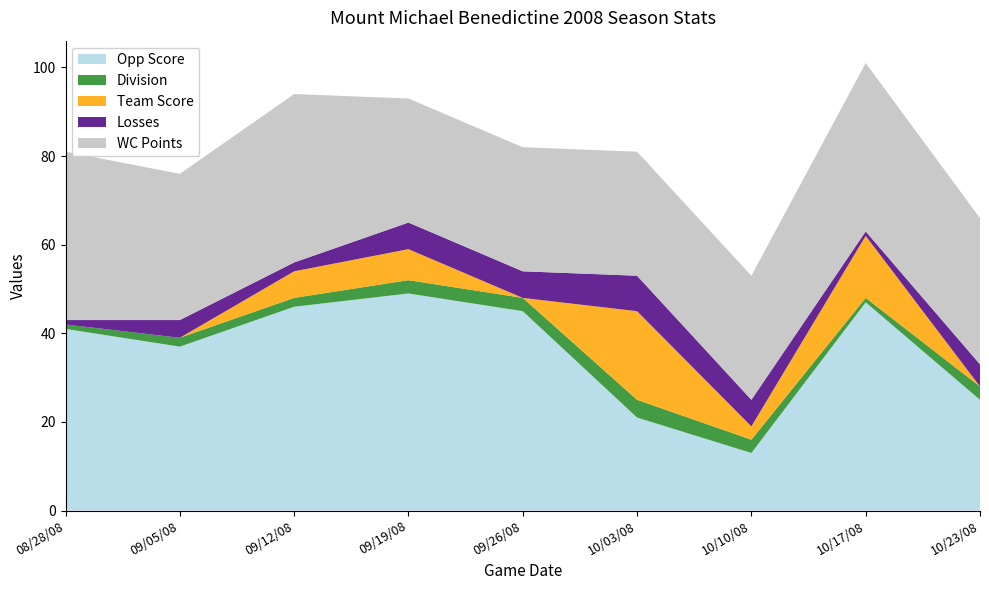

Reading left to right, list all the values displayed in this chart.

Opp Score: 41	37	46	49	45	21	13	47	25
Division: 1	2	2	3	3	4	3	1	3
Team Score: 0	0	6	7	0	20	3	14	0
Losses: 1	4	2	6	6	8	6	1	5
WC Points: 38	33	38	28	28	28	28	38	33